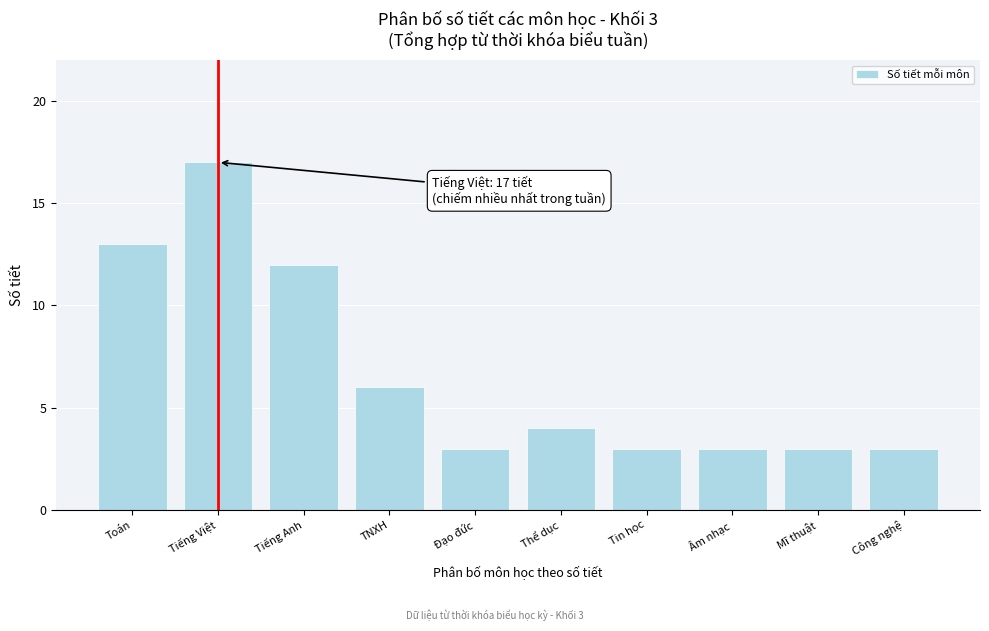

Reading right to left, transcribe all the data shown in this chart.

3	3	3	3	4	3	6	12	17	13